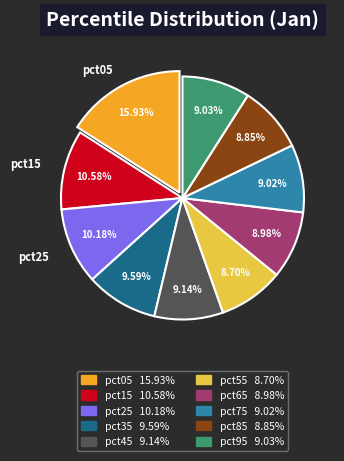

Is pct85 the majority of the pie?

No